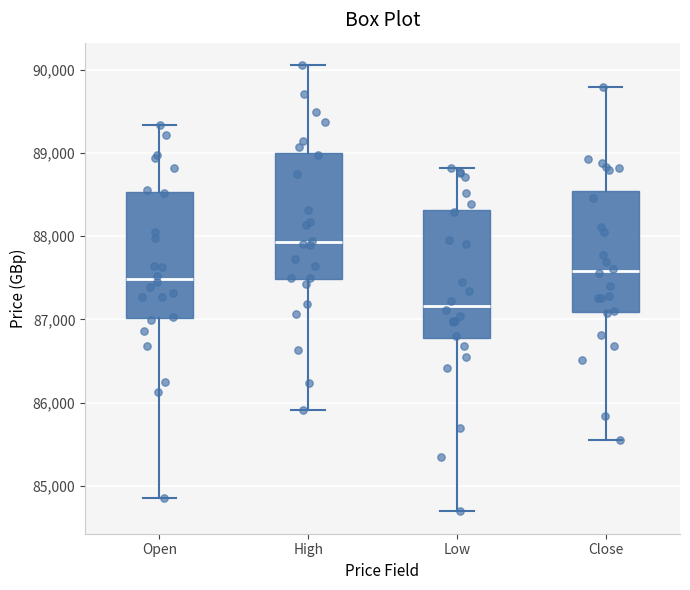

Which box has the lowest median line?

Low